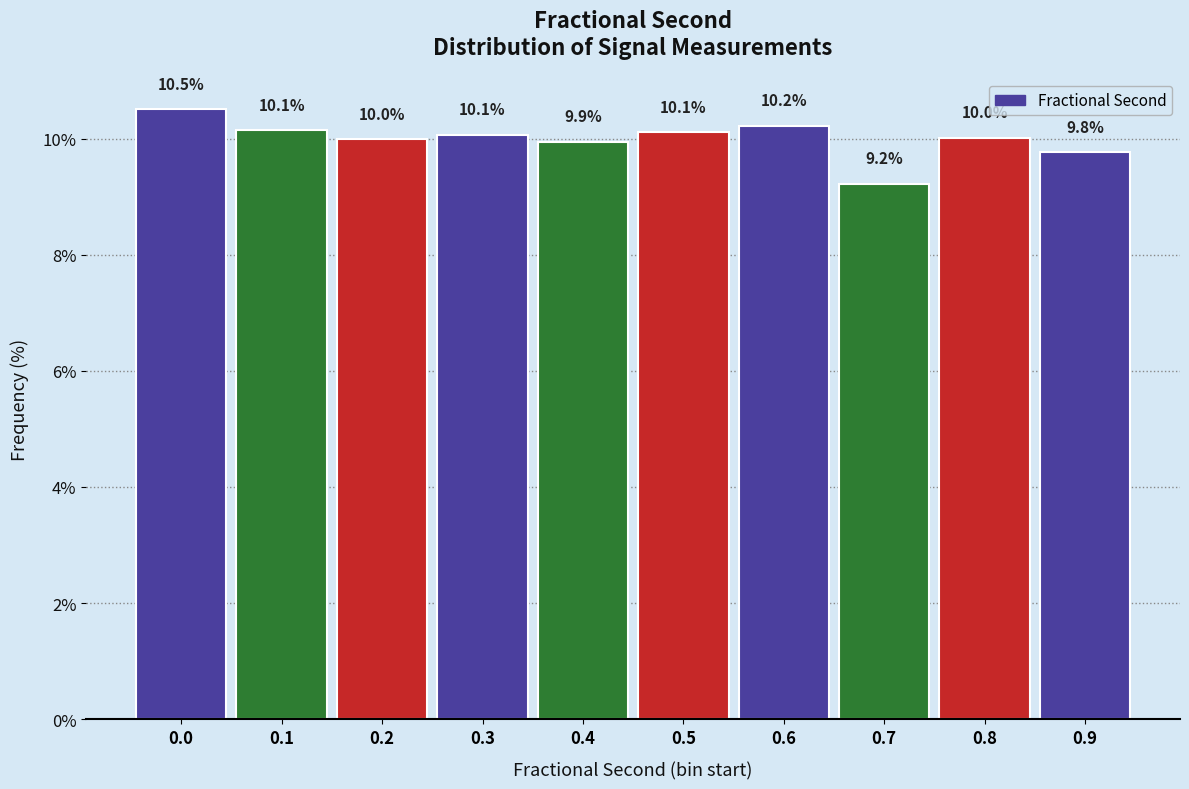

Reading left to right, what are all the values shown in this chart?

0.0=10.5	0.1=10.1	0.2=10.0	0.3=10.1	0.4=9.9	0.5=10.1	0.6=10.2	0.7=9.2	0.8=10.0	0.9=9.8